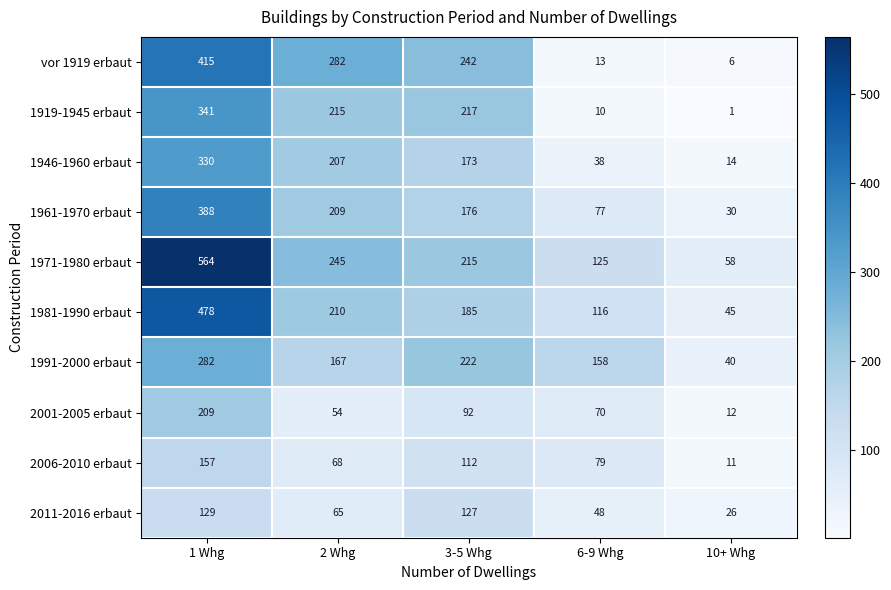

What is the greatest value displayed?

564